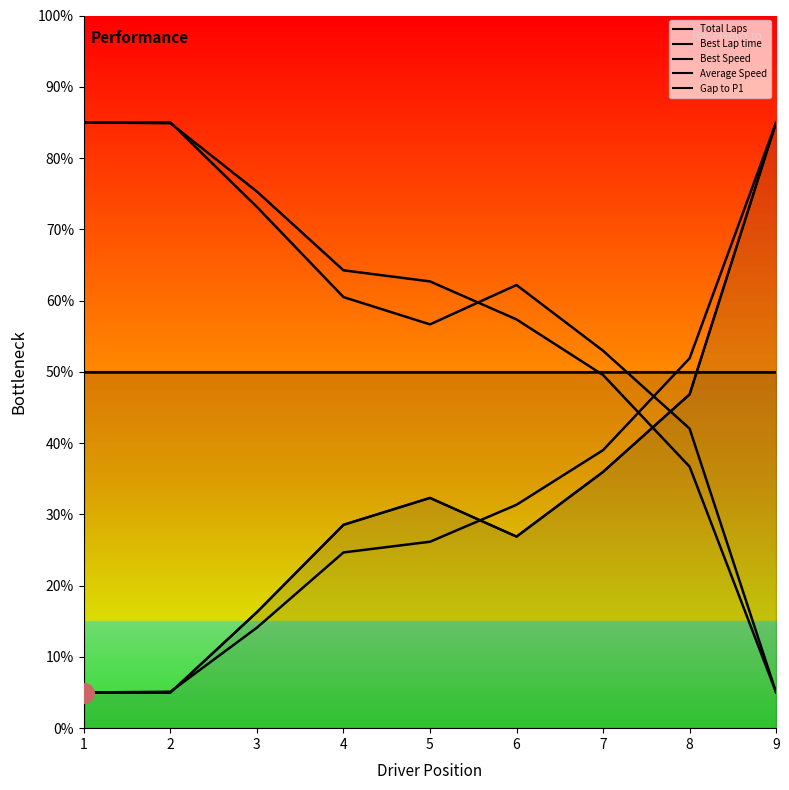

Is the value of Average Speed at 2 greater than the value of Gap to P1 at 1?

Yes